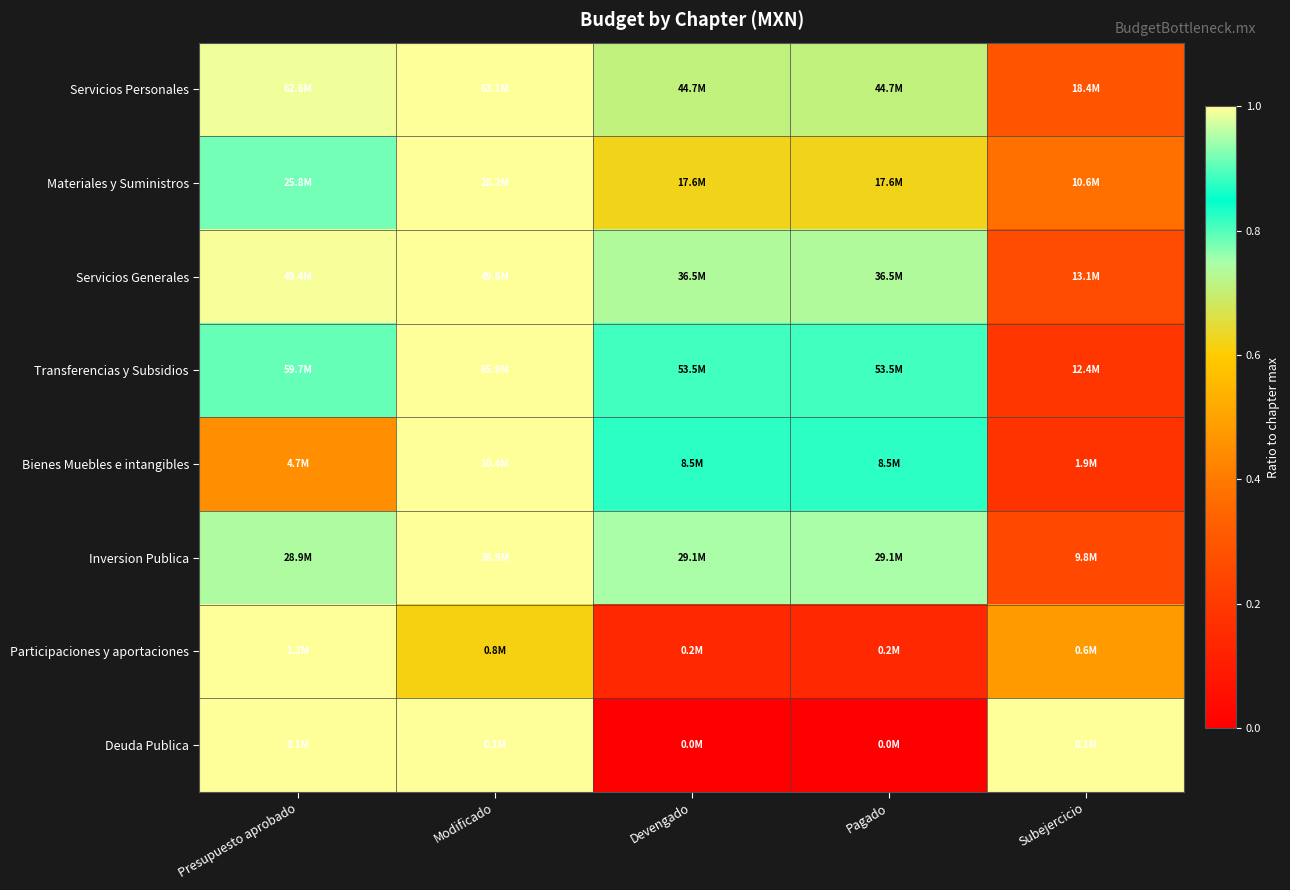

What is the greatest value displayed?

1.0